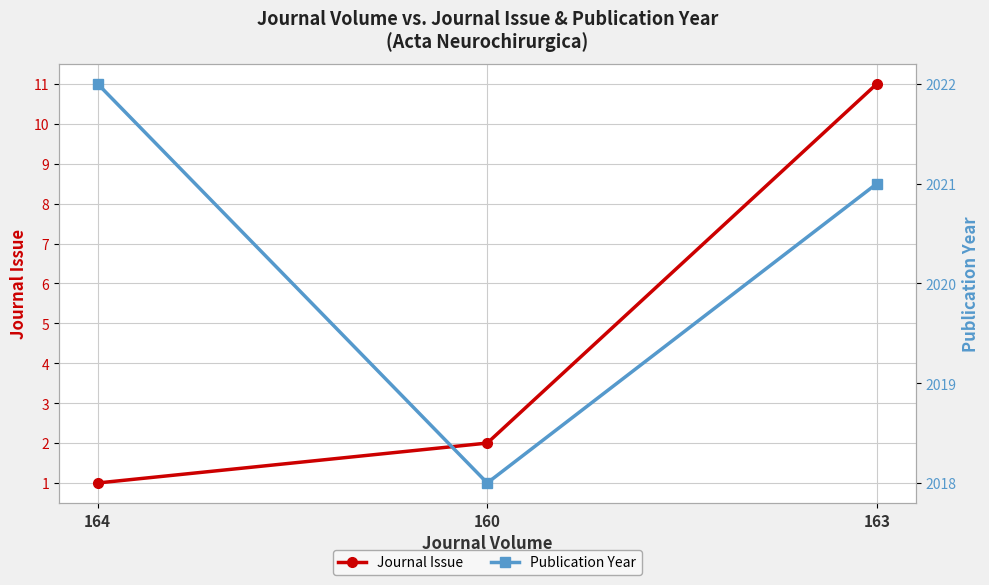

What is the approximate value of Publication Year at 163?

2021